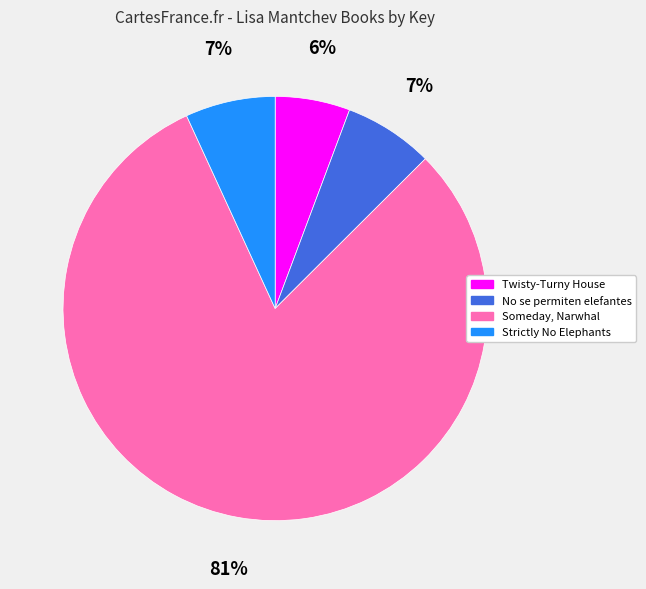

Is it true that Someday, Narwhal is 95% of the pie?

False